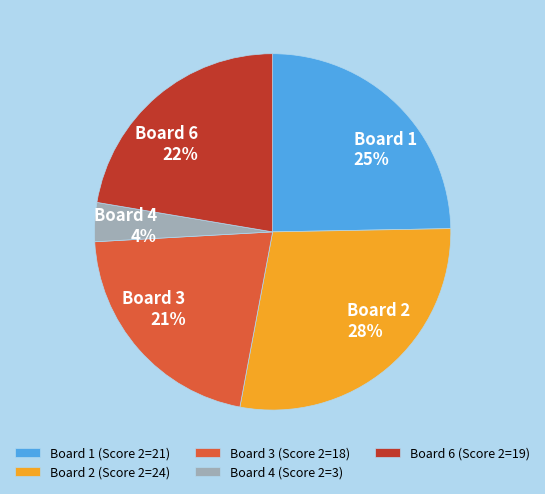

Which has a higher value, Board 2 (Score 2=24) or Board 6 (Score 2=19)?

Board 2 (Score 2=24)